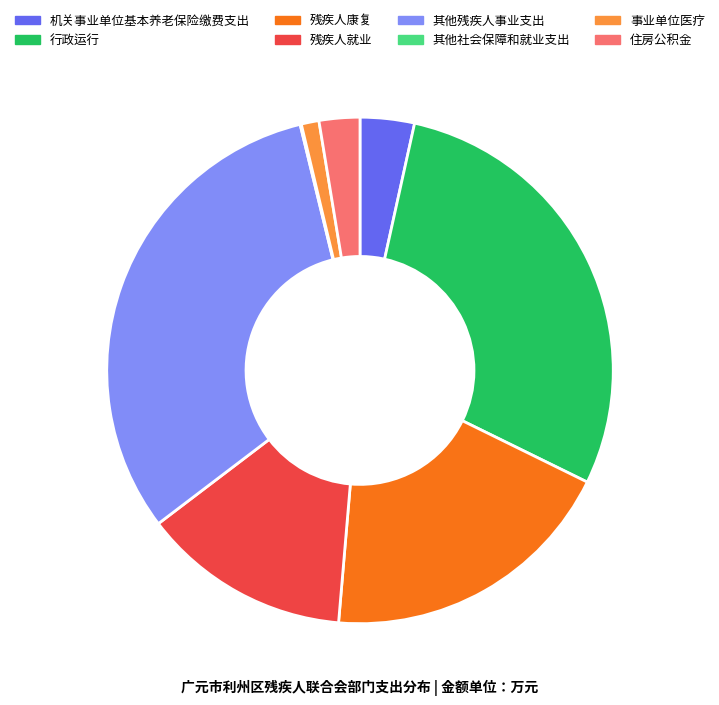

Does 行政运行 represent more than half of the total?

No